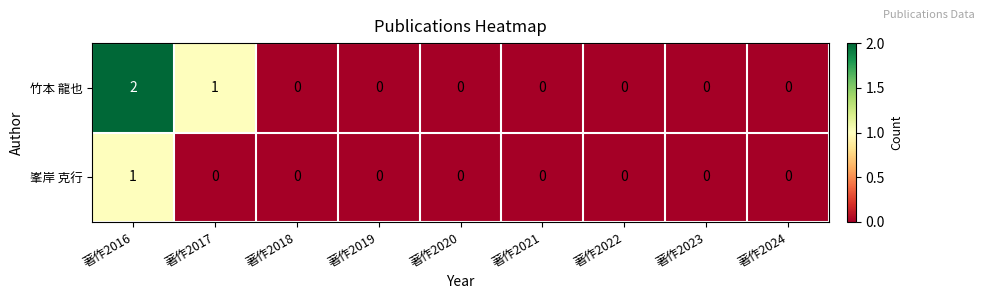

Reading left to right, list all the values displayed in this chart.

竹本 龍也: 著作2016=2	著作2017=1	著作2018=0	著作2019=0	著作2020=0	著作2021=0	著作2022=0	著作2023=0	著作2024=0
峯岸 克行: 著作2016=1	著作2017=0	著作2018=0	著作2019=0	著作2020=0	著作2021=0	著作2022=0	著作2023=0	著作2024=0